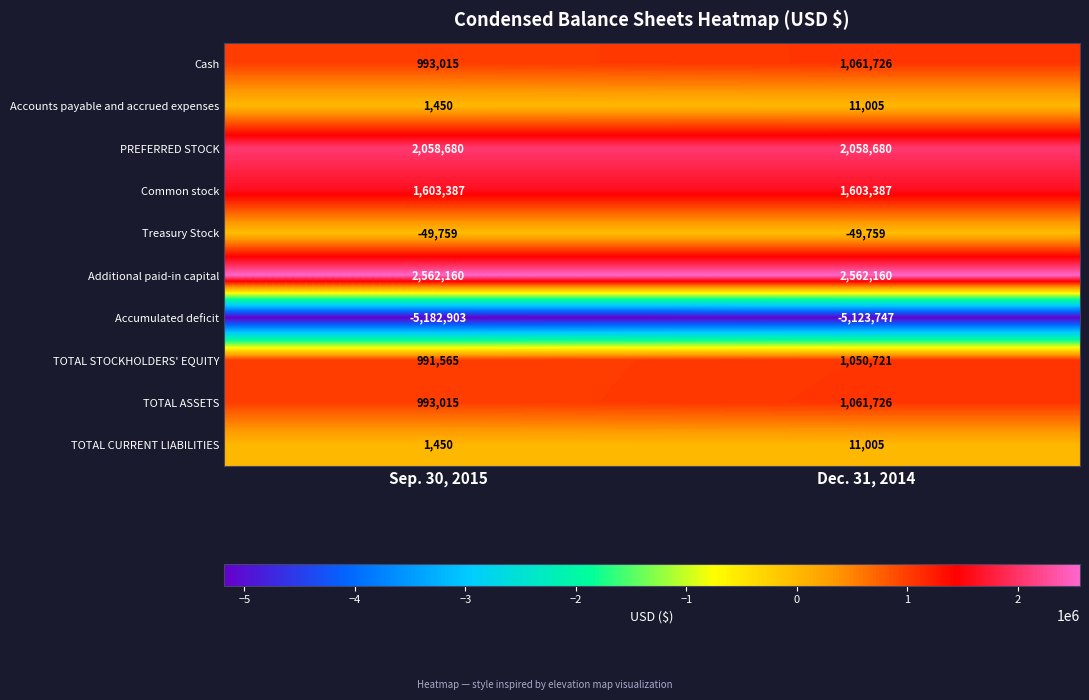

Reading right to left, what are all the values shown in this chart?

Cash: 1061726	993015
Accounts payable and accrued expenses: 11005	1450
PREFERRED STOCK: 2058680	2058680
Common stock: 1603387	1603387
Treasury Stock: -49759	-49759
Additional paid-in capital: 2562160	2562160
Accumulated deficit: -5123747	-5182903
TOTAL STOCKHOLDERS' EQUITY: 1050721	991565
TOTAL ASSETS: 1061726	993015
TOTAL CURRENT LIABILITIES: 11005	1450